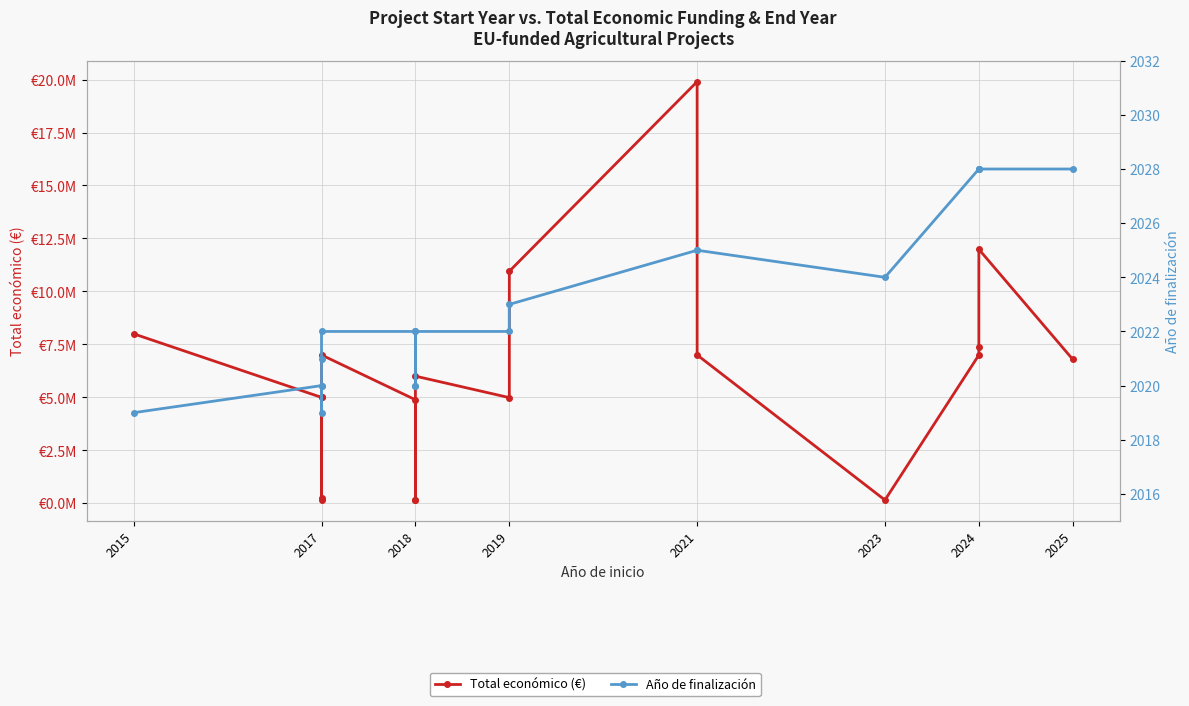

What is the value of the Total económico (€) point at the 16th from the left?

6996507